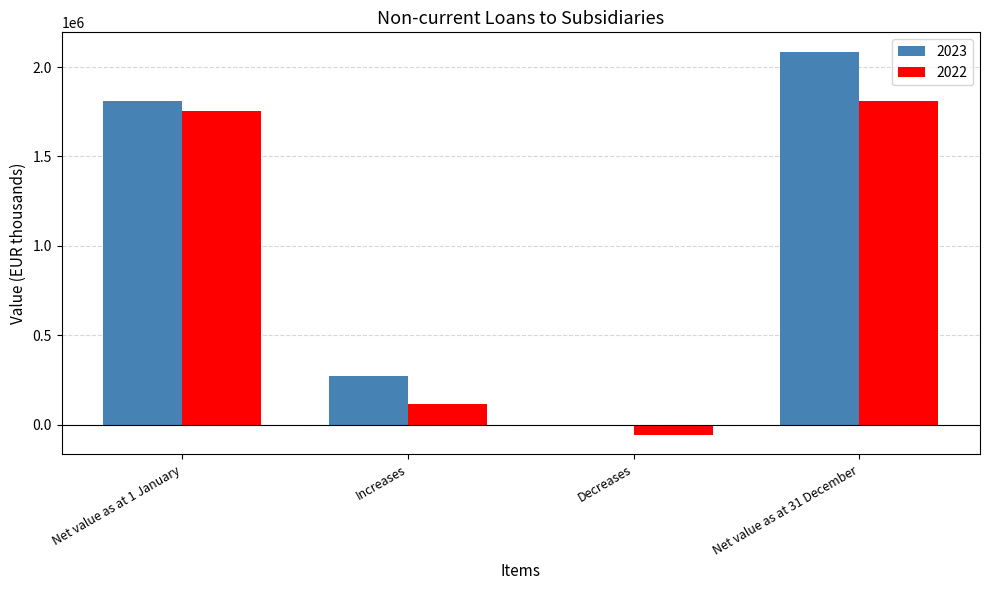

Reading right to left, transcribe all the data shown in this chart.

2023: Net value as at 31 December=2086825	Decreases=-170	Increases=274050	Net value as at 1 January=1812945
2022: Net value as at 31 December=1812945	Decreases=-58900	Increases=115500	Net value as at 1 January=1756345